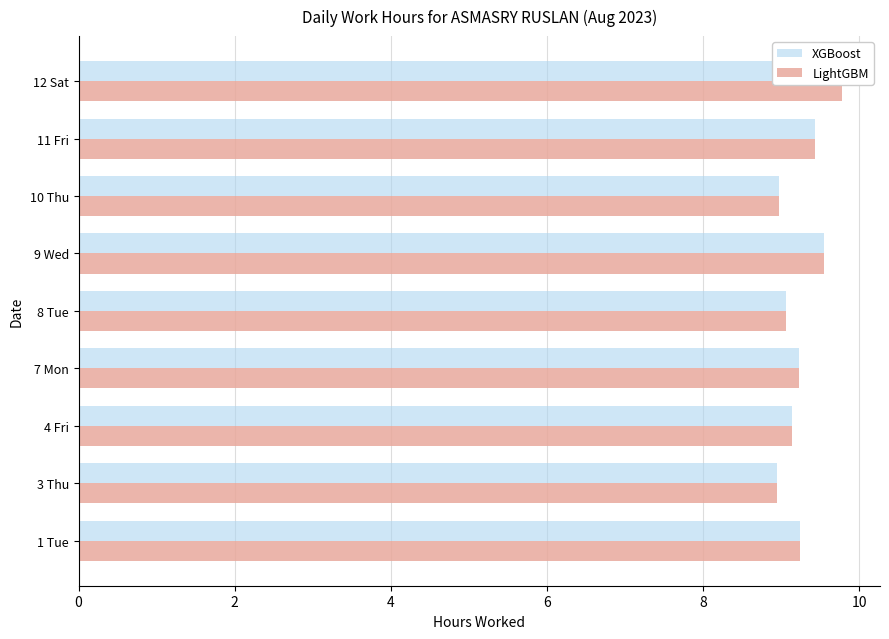

The LightGBM series shows 5.4 at 7 Mon. True or false?

False